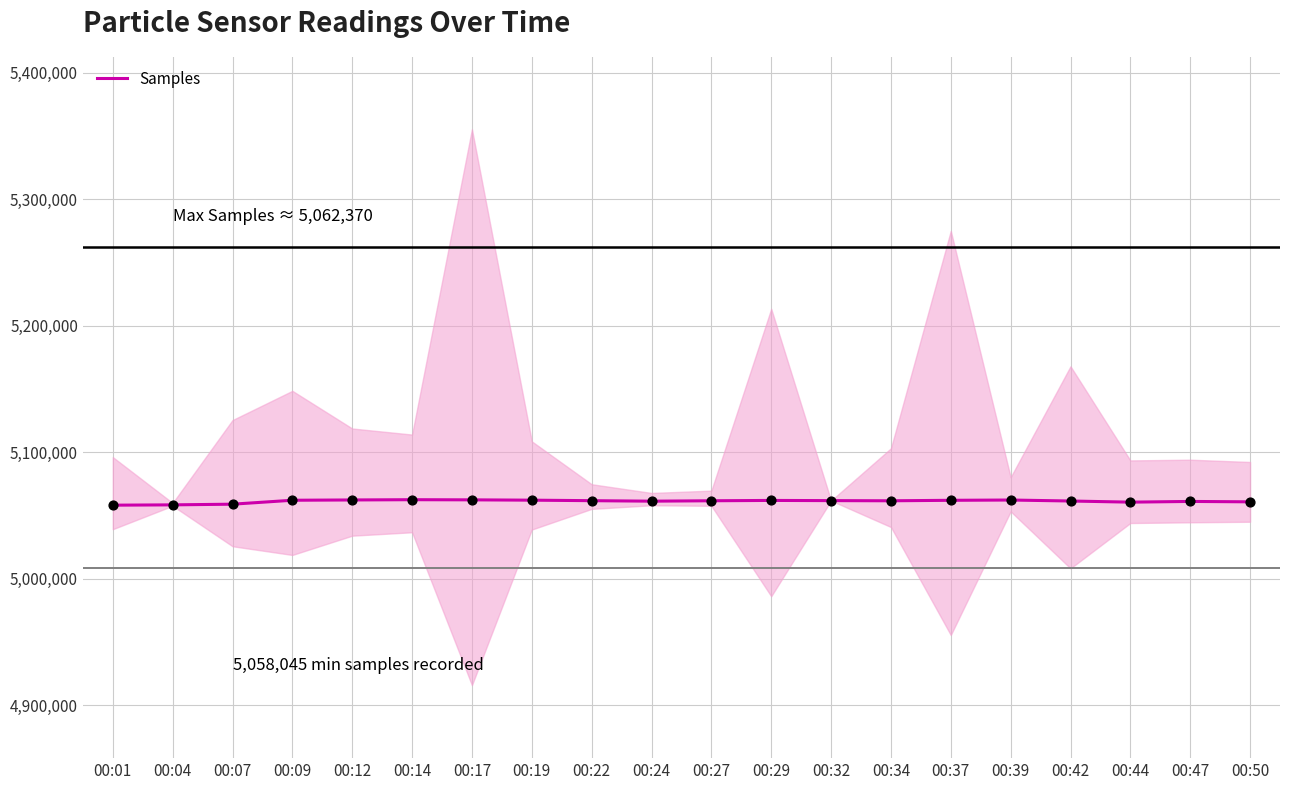

What is the change in value from 00:04 to 00:34?

+3226